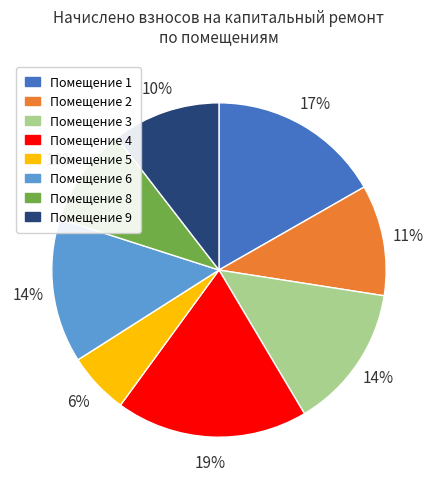

Do Помещение 9 and Помещение 1 together represent more than half of the pie?

No